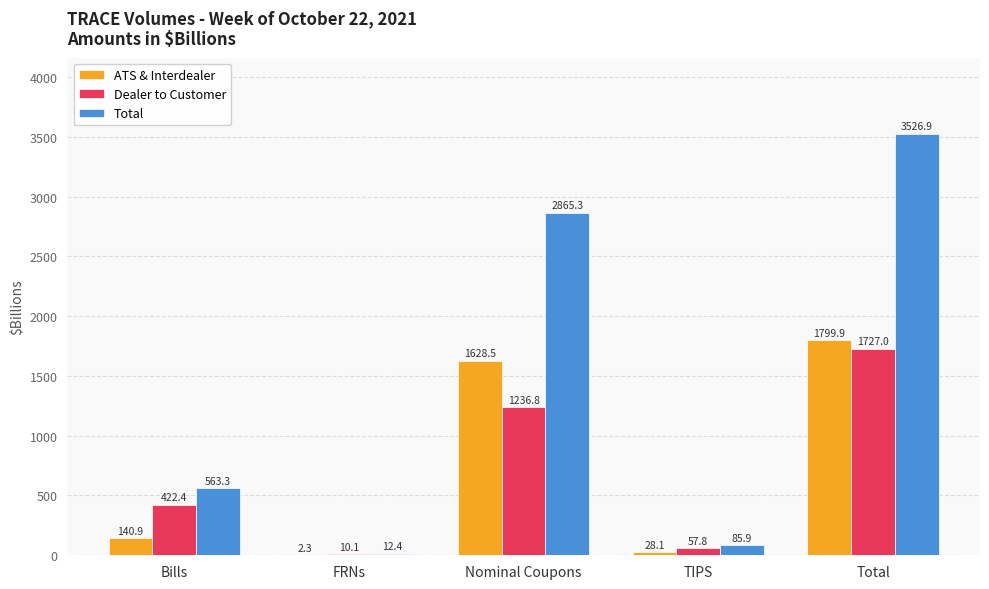

Between Bills and TIPS, which series saw the biggest shift?

Total